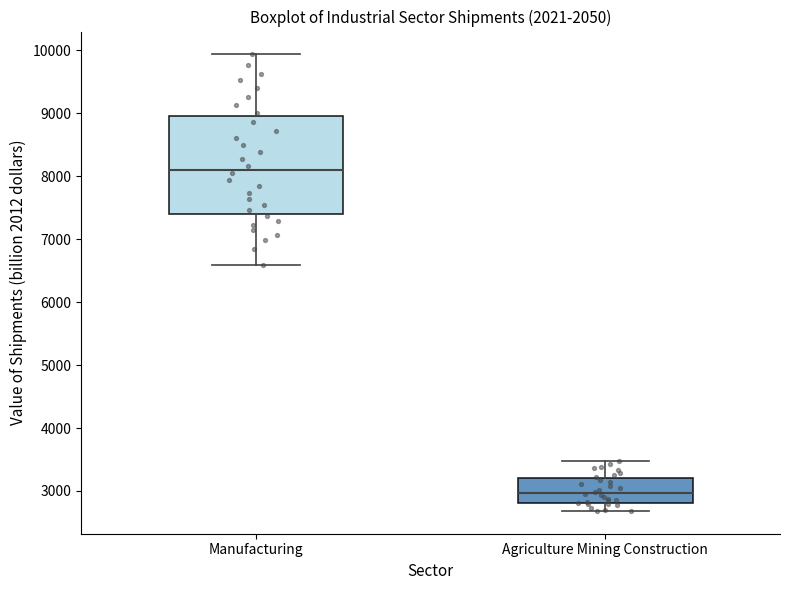

Reading left to right, transcribe this box plot: for each box, give where its median line is, the range the box spans, and where its two whiskers end, as read against the y-axis. The values are not printed on the chart, so give them approximately, as read against the axis.

Manufacturing: median 8100, box 7400 to 9000, whiskers 6600 to 9900
Agriculture Mining Construction: median 3000, box 2800 to 3200, whiskers 2700 to 3500